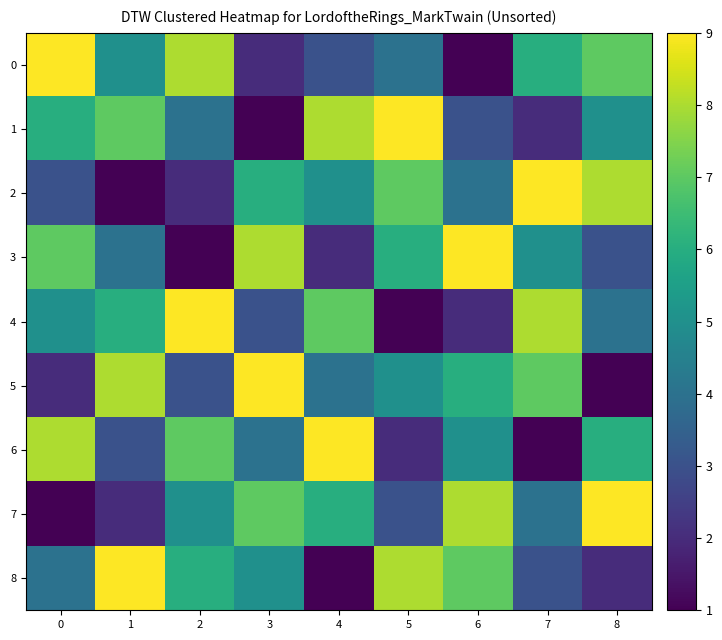

Count the number of data series in this chart.

9